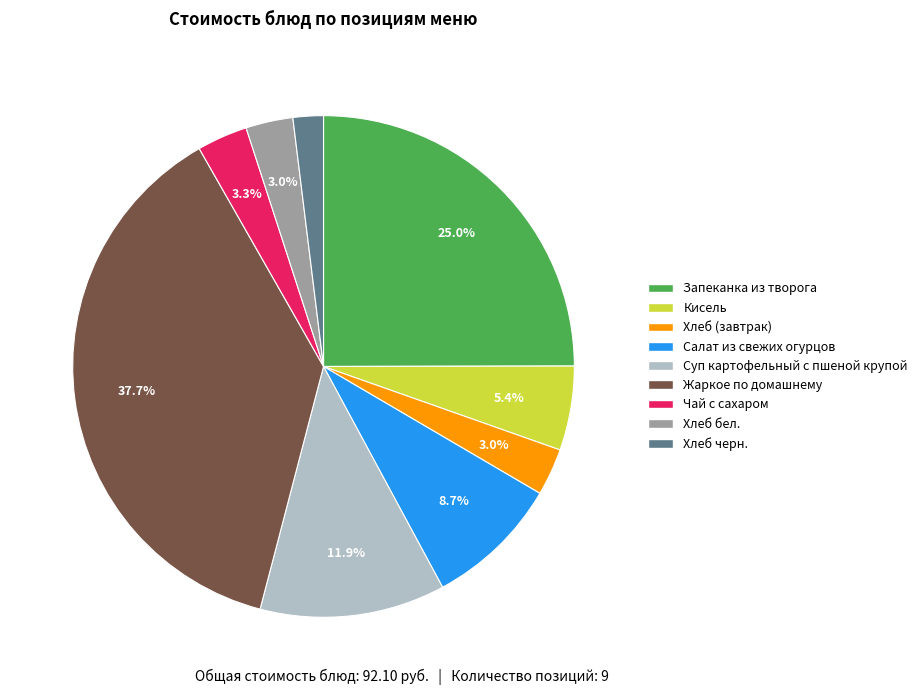

Which slice is the largest?

Жаркое по домашнему